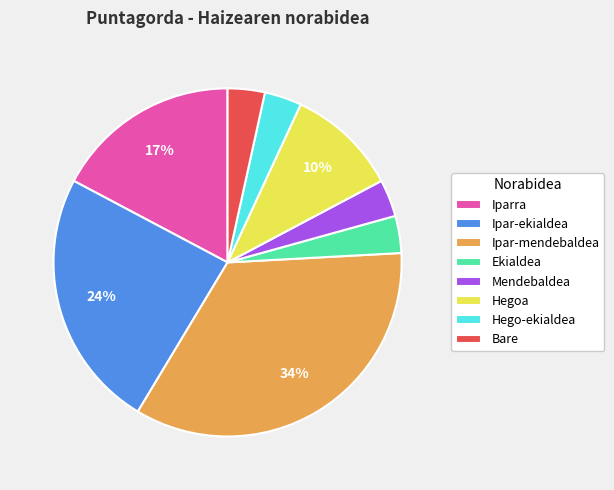

To the nearest percent, what is the average slice percentage?

12%